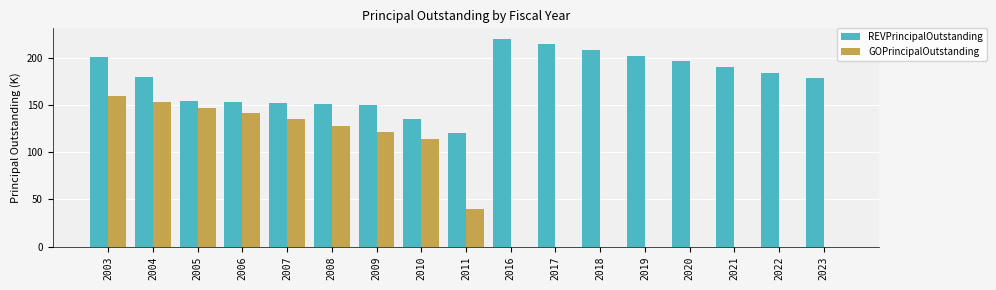

The value of GOPrincipalOutstanding at 2022 is -60. True or false?

False